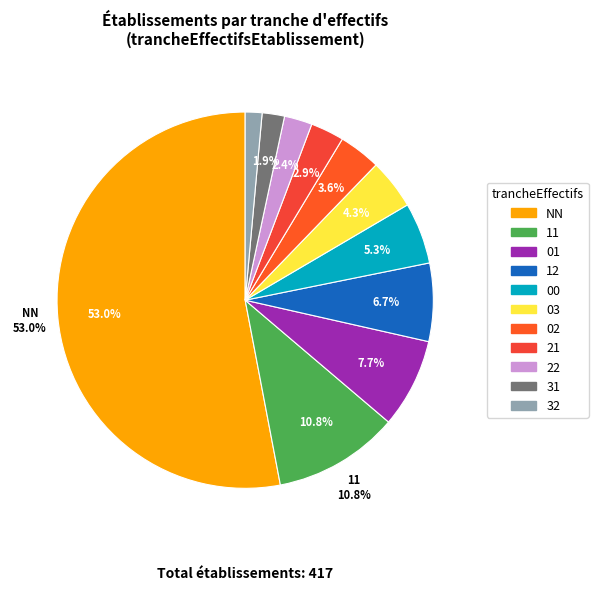

To the nearest percent, what is the combined percentage of 01 and 21?

11%